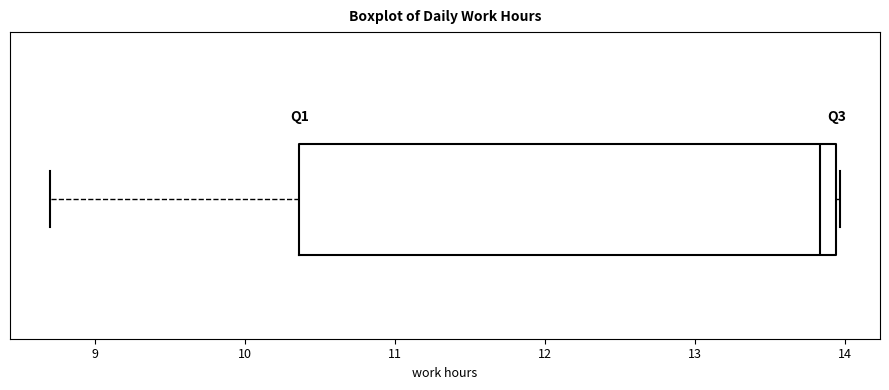

Where is the right edge of the box on the x-axis? The values are not printed on the chart, so give them approximately, as read against the axis.

13.9